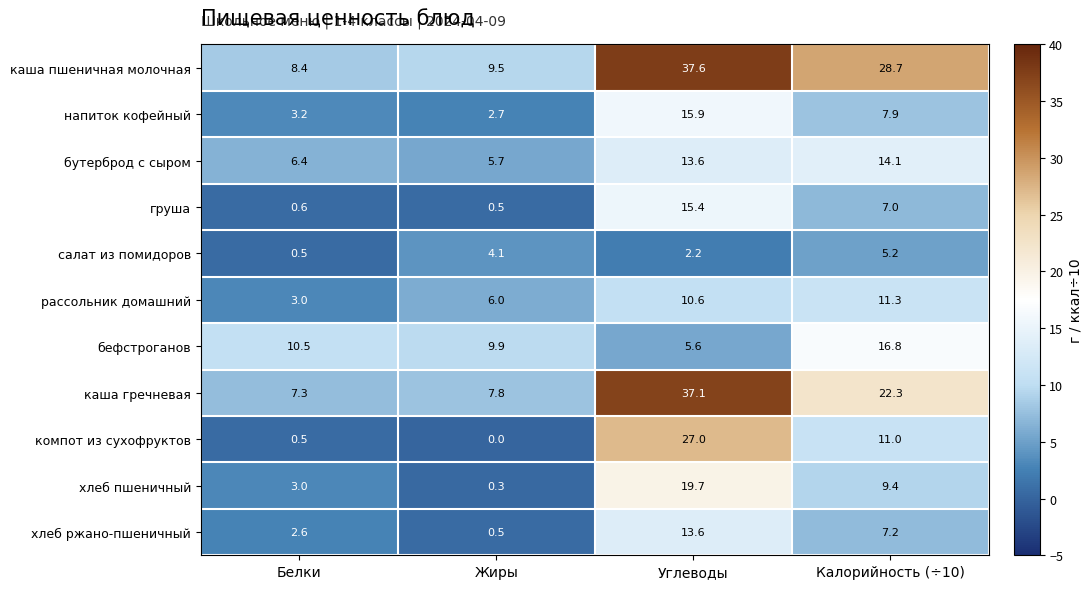

At how many categories does at least one series exceed 10?

3